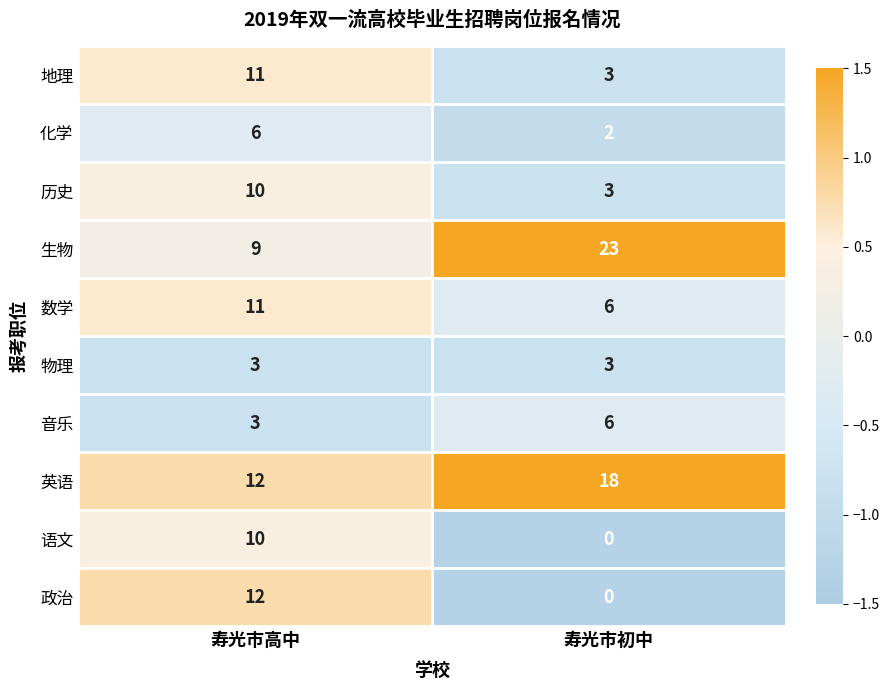

How many categories are shown in the chart?

2